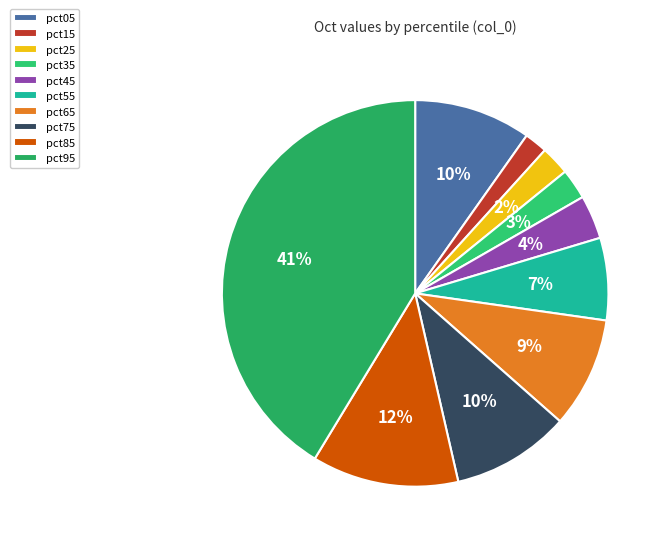

To the nearest percent, what is the difference between the largest and smallest slice percentages?

39%